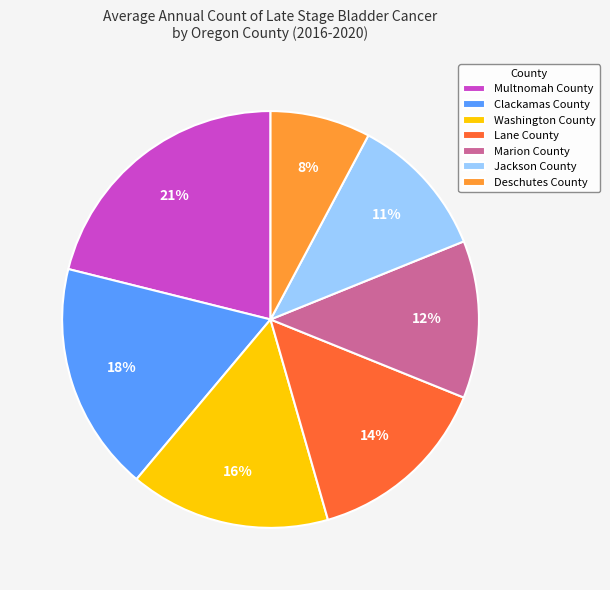

How many slices are in this pie chart?

7